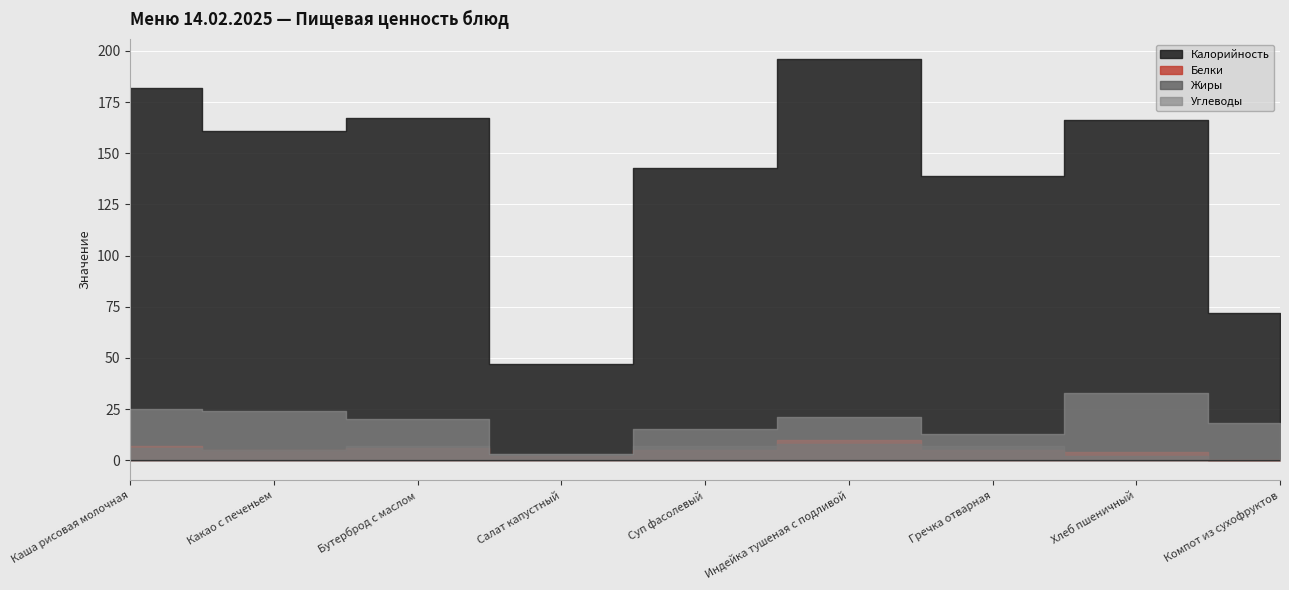

True or false: Калорийность and Жиры cross at least once.

False